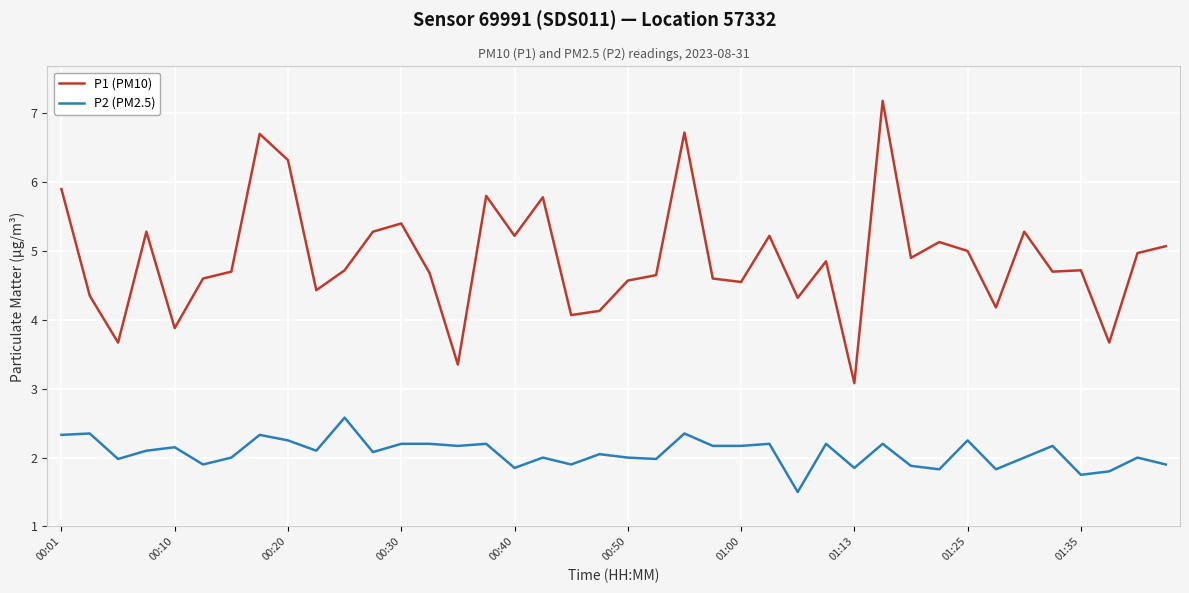

True or false: P2 (PM2.5) and P1 (PM10) cross at least once.

False